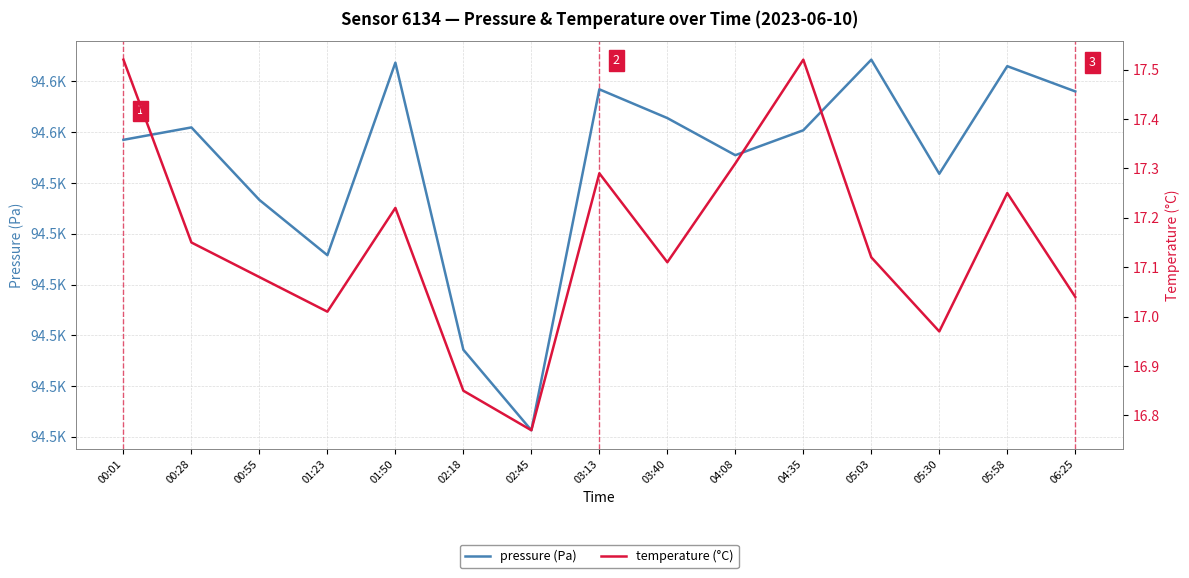

The pressure series shows 145546.9 at 00:01. True or false?

False